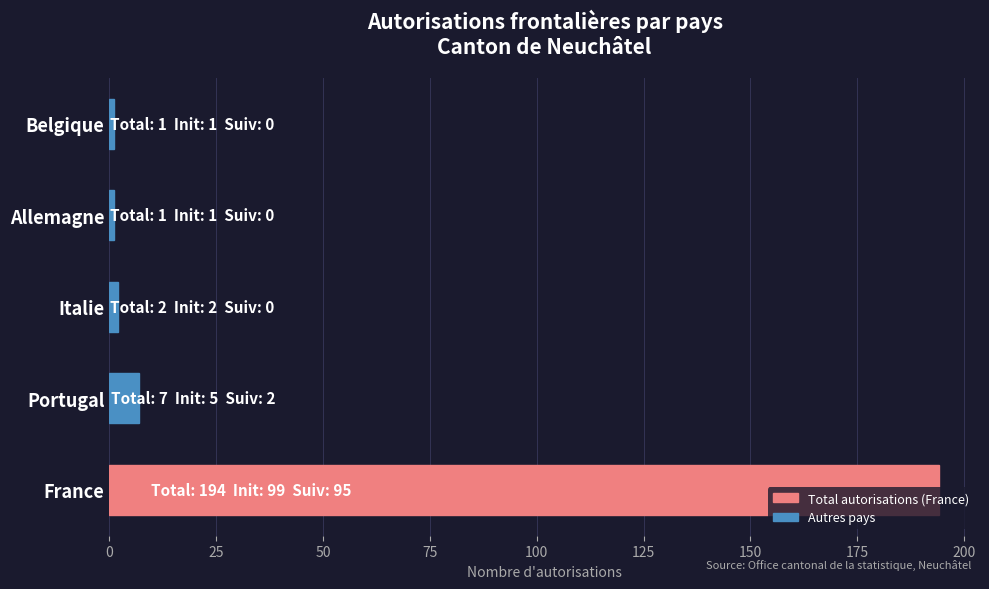

How many bars are there in total?

5